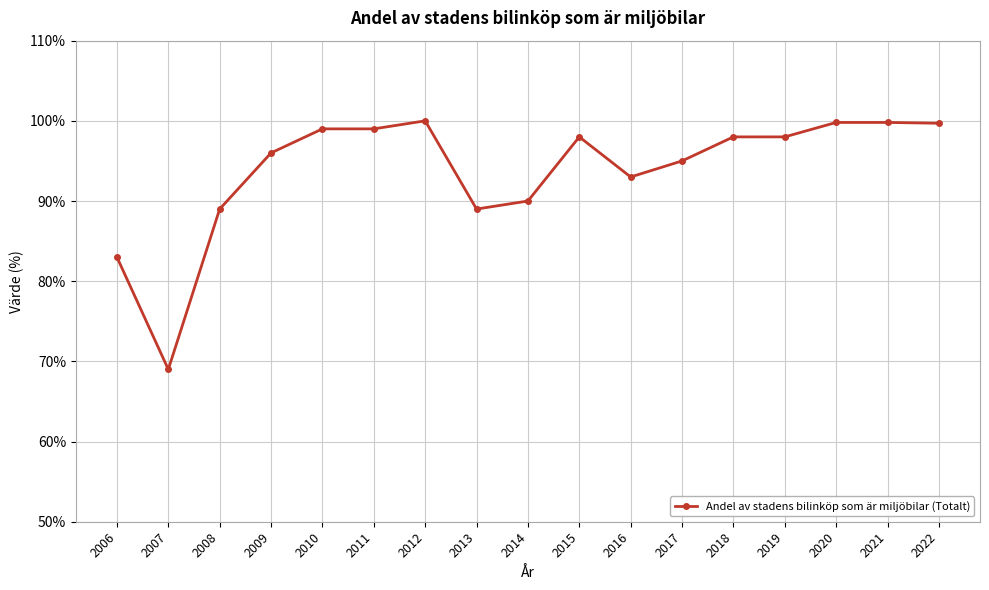

How many values are below 98?

8